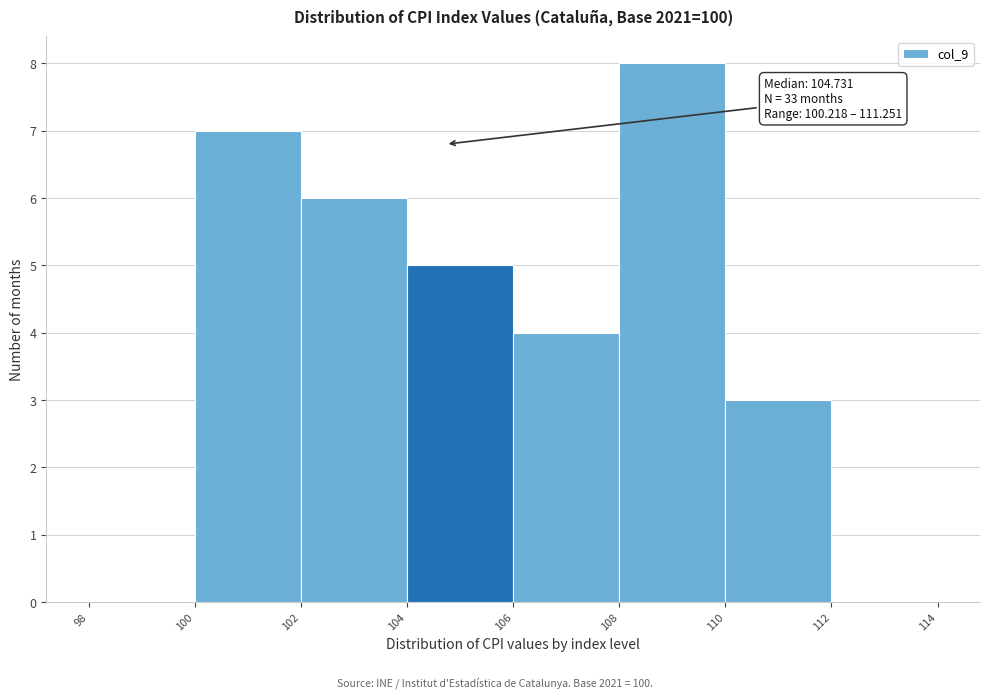

Over which range of the x-axis is the bar tallest?

108 to 110